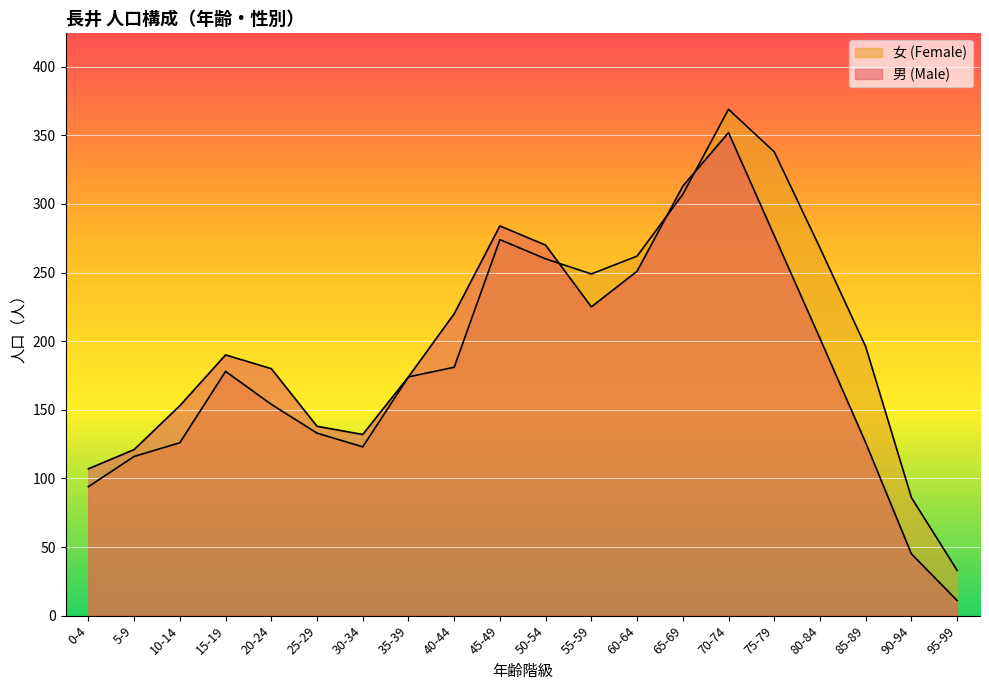

Reading left to right, list all the values displayed in this chart.

男 (Male): 0-4=107	5-9=121	10-14=153	15-19=190	20-24=180	25-29=138	30-34=132	35-39=174	40-44=220	45-49=284	50-54=270	55-59=225	60-64=251	65-69=313	70-74=352	75-79=277	80-84=202	85-89=126	90-94=45	95-99=11
女 (Female): 0-4=94	5-9=116	10-14=126	15-19=178	20-24=154	25-29=133	30-34=123	35-39=174	40-44=181	45-49=274	50-54=260	55-59=249	60-64=262	65-69=307	70-74=369	75-79=338	80-84=268	85-89=196	90-94=86	95-99=33